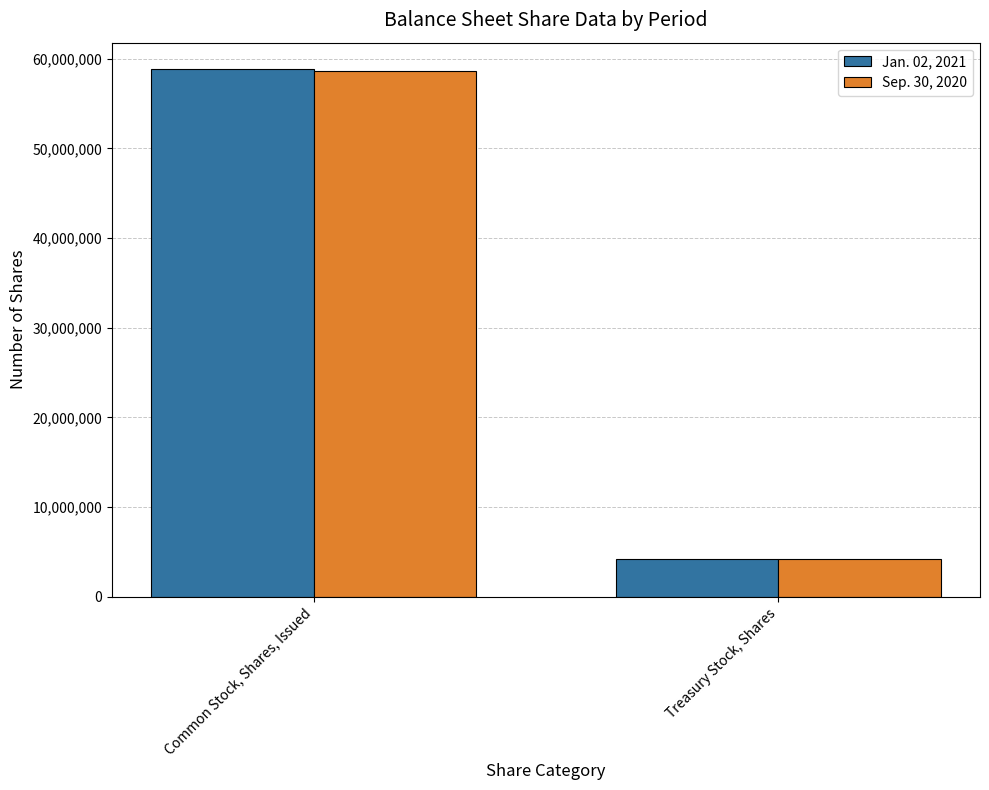

Reading right to left, list all the values displayed in this chart.

Jan. 02, 2021: Treasury Stock, Shares=4198226	Common Stock, Shares, Issued=58853007
Sep. 30, 2020: Treasury Stock, Shares=4198226	Common Stock, Shares, Issued=58612028